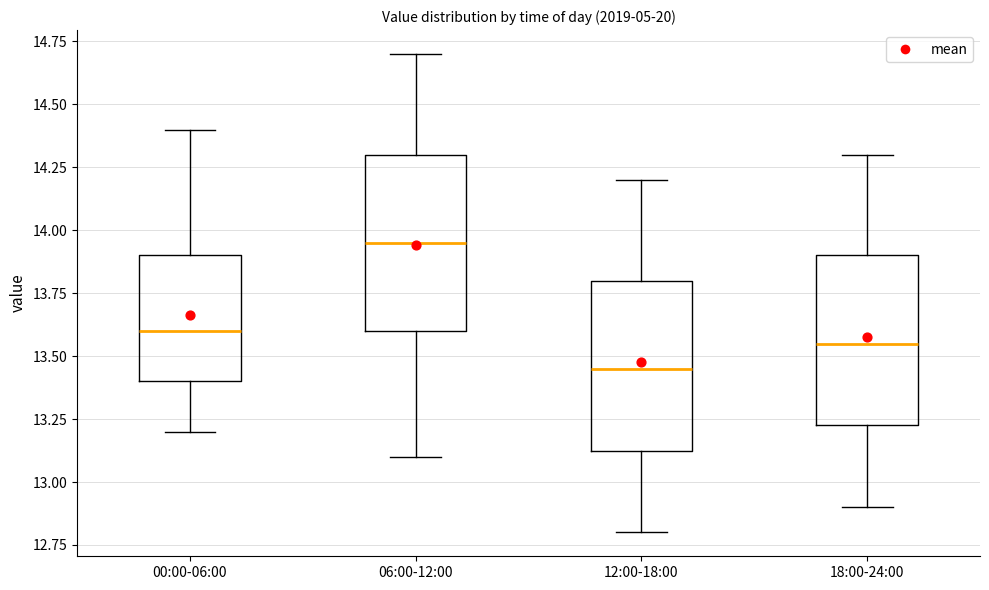

Reading left to right, transcribe this box plot: for each box, give where its median line is, the range the box spans, and where its two whiskers end, as read against the y-axis. The values are not printed on the chart, so give them approximately, as read against the axis.

00:00-06:00: median 13.60, box 13.40 to 13.90, whiskers 13.20 to 14.40
06:00-12:00: median 13.95, box 13.60 to 14.30, whiskers 13.10 to 14.70
12:00-18:00: median 13.45, box 13.15 to 13.80, whiskers 12.80 to 14.20
18:00-24:00: median 13.55, box 13.25 to 13.90, whiskers 12.90 to 14.30